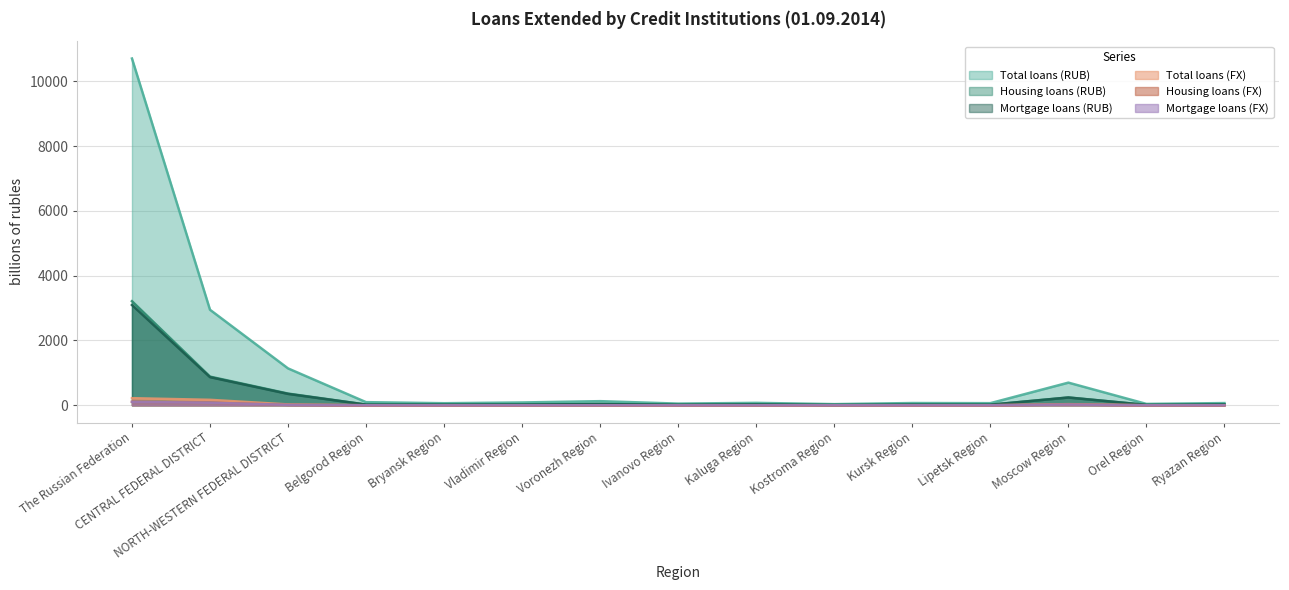

True or false: Mortgage loans (RUB) and Total loans (FX) cross at least once.

False